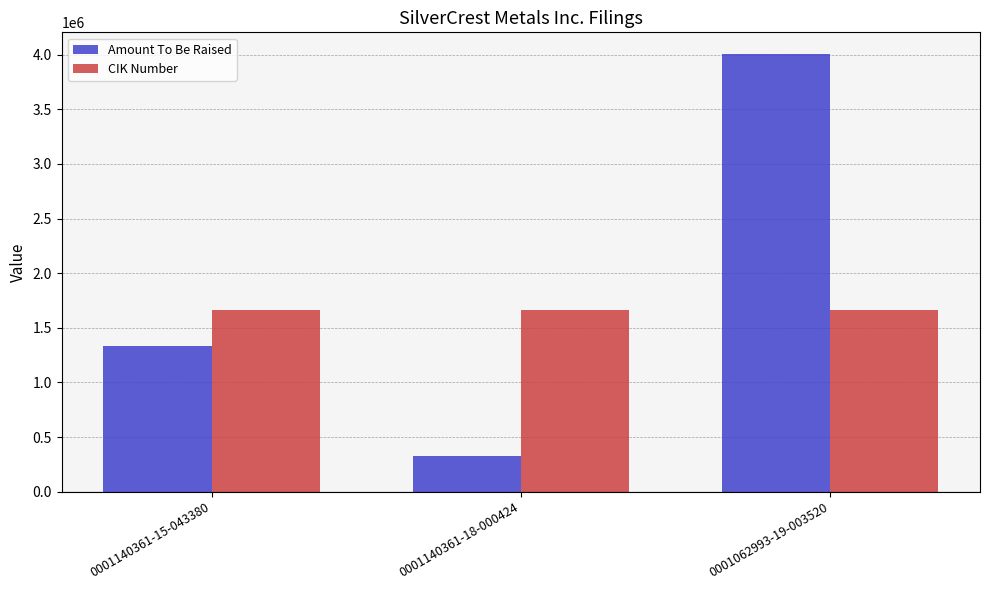

How many bars are there in each group?

2